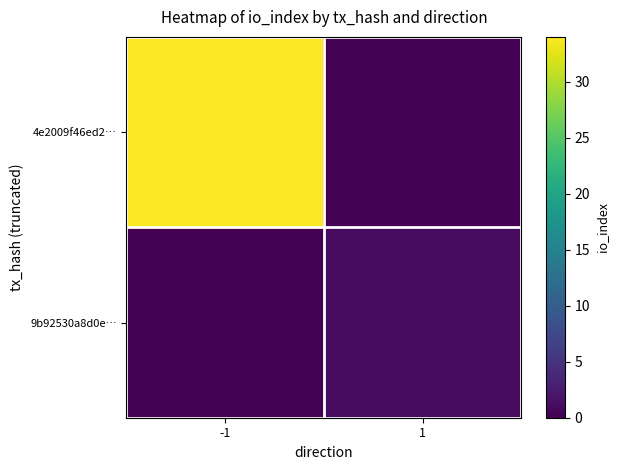

At which category does the chart reach its peak across all series?

-1